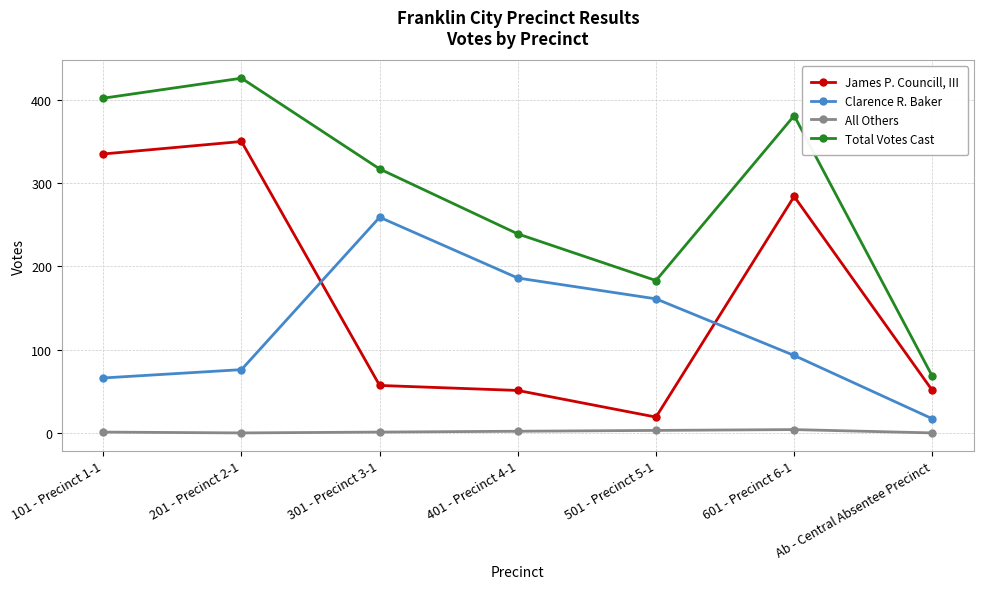

The Clarence R. Baker series shows 250 at 401 - Precinct 4-1. True or false?

False